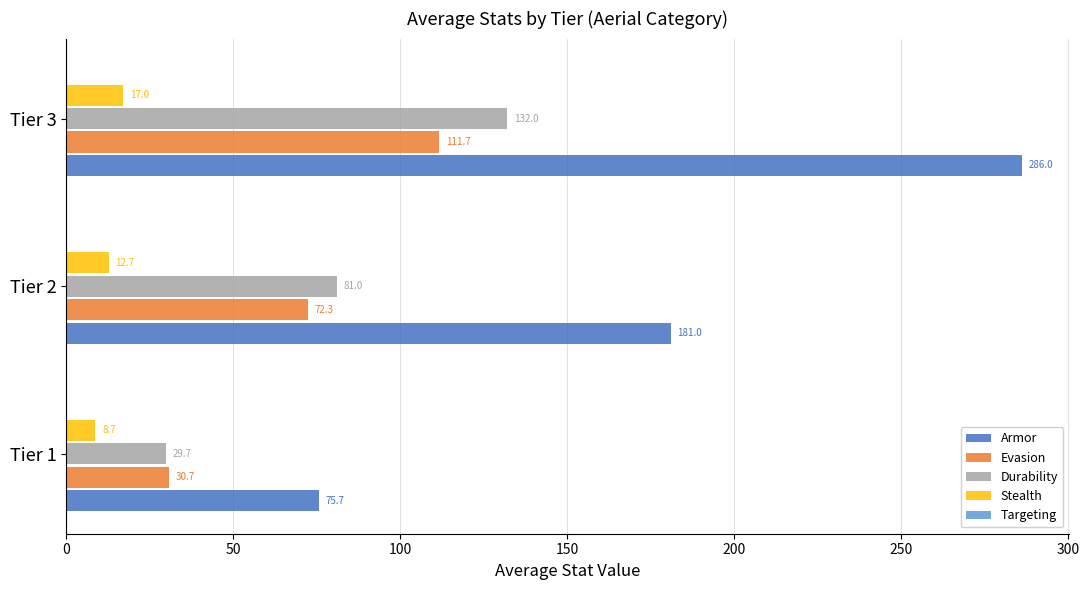

List the series in order of their peak value, lowest first.

Stealth, Evasion, Durability, Armor